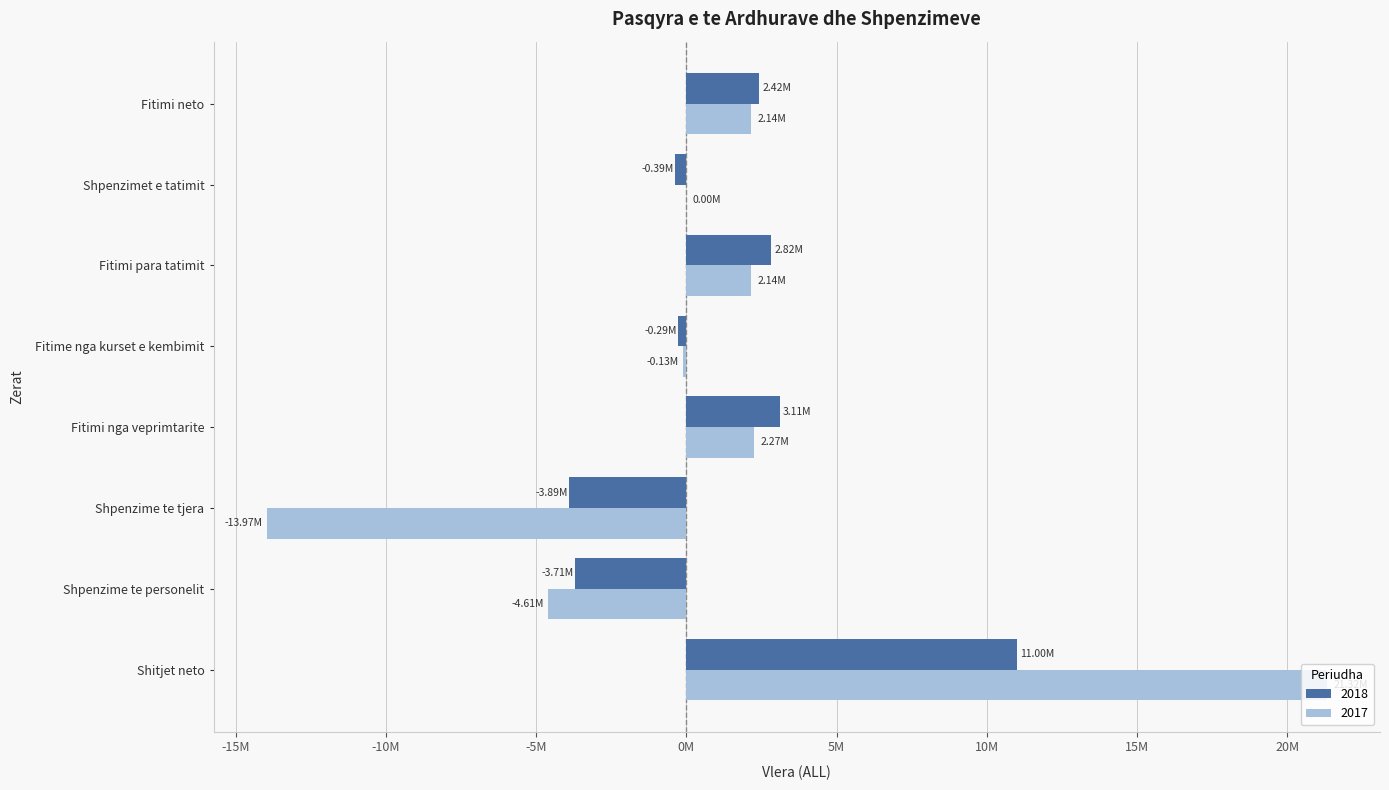

What is the sum of all 2017 values?

9148363